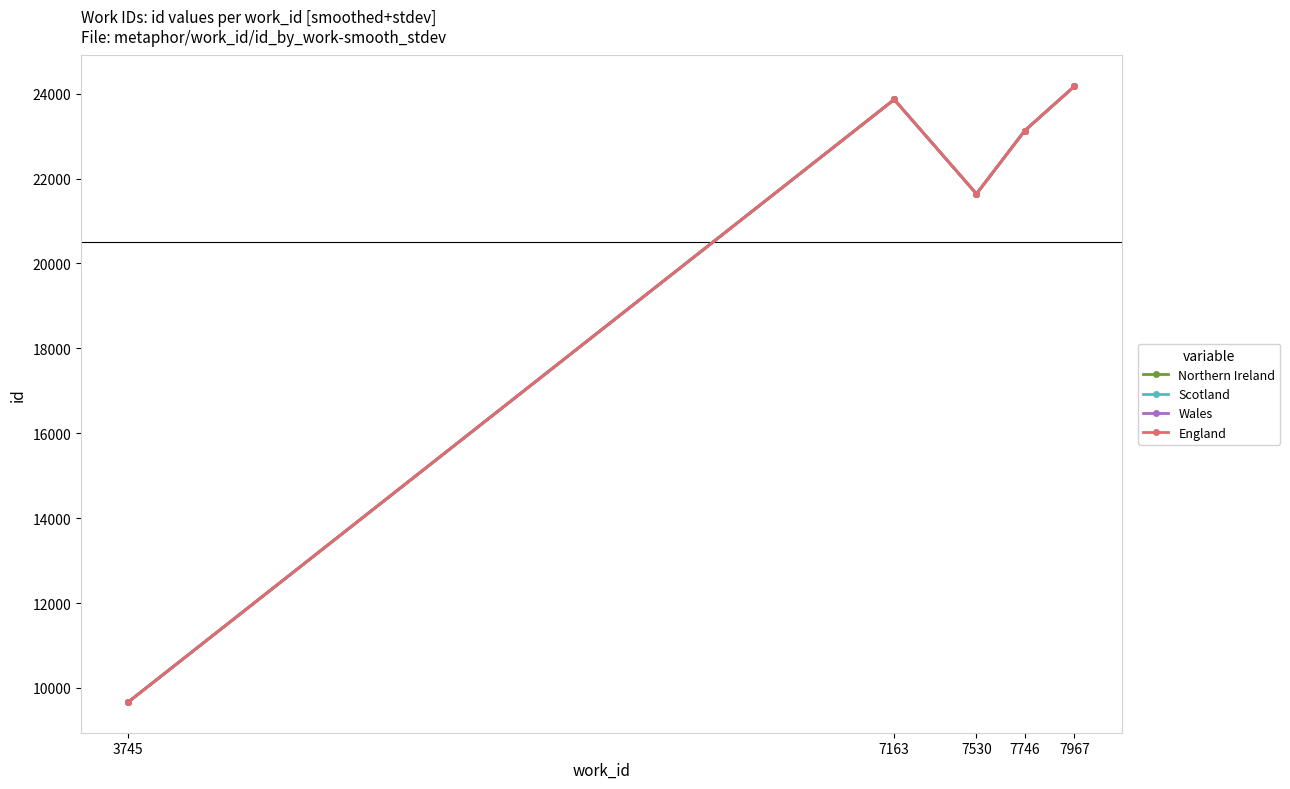

Which series changed the most between 3745 and 7967?

Northern Ireland